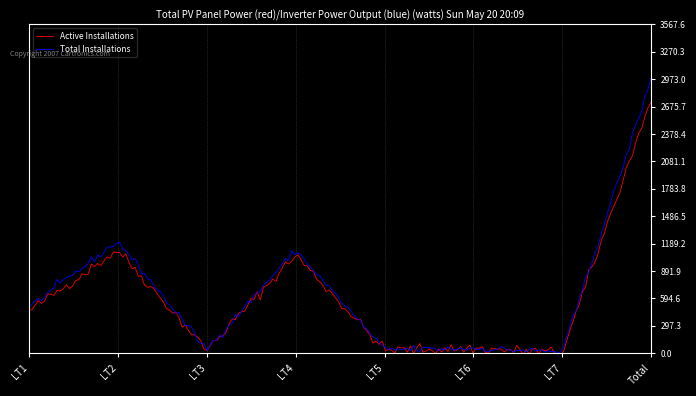

Which series has the largest range (max minus min)?

Total Installations